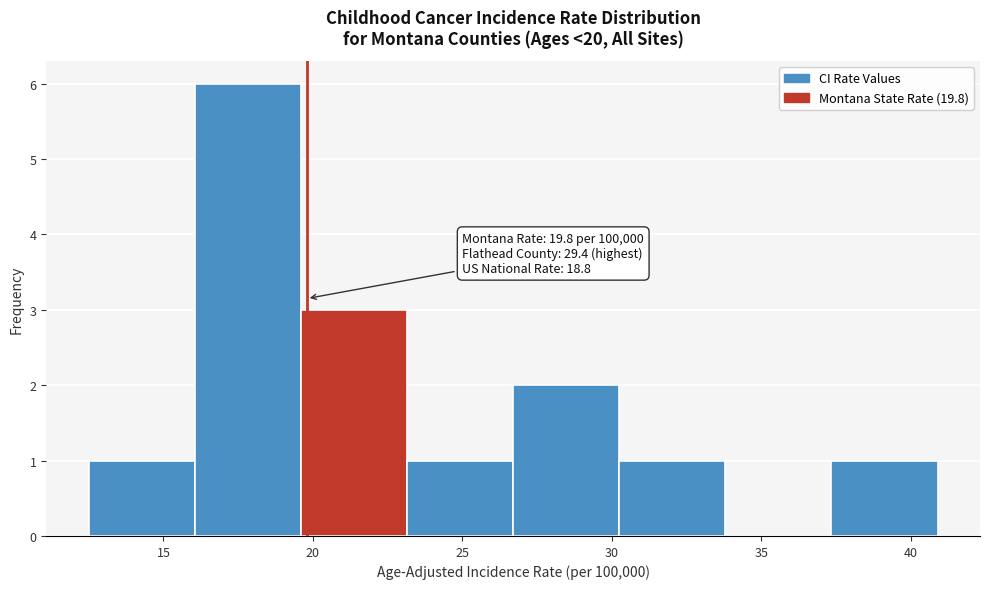

Which range on the x-axis has the tallest bar?

16.05 to 19.60